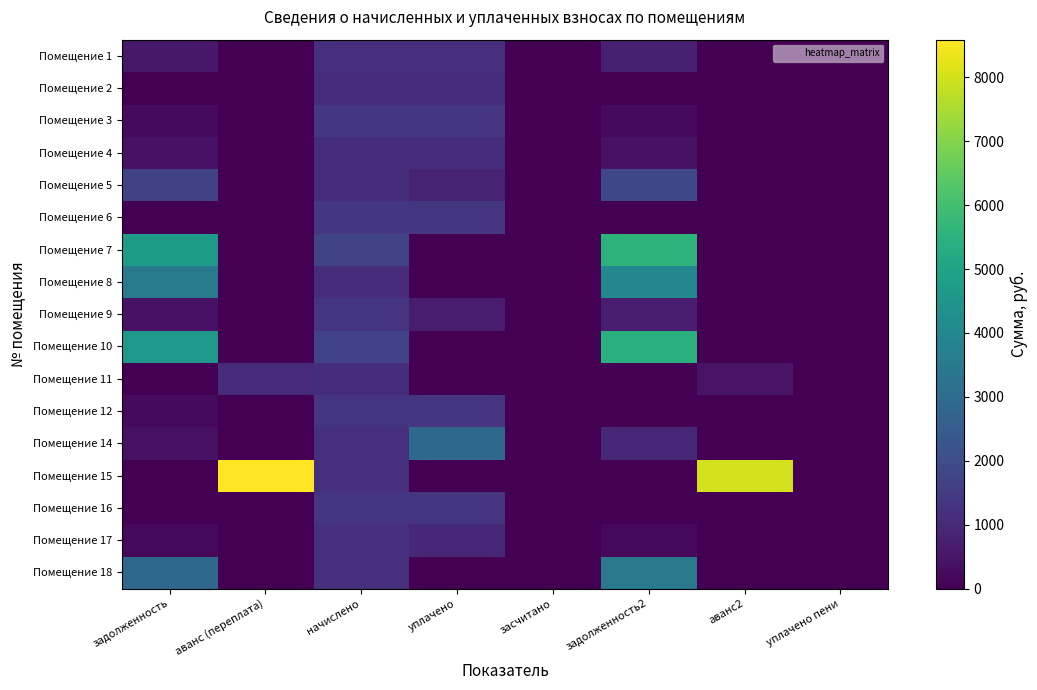

Rank the series at аванс (переплата) from highest to lowest value.

Помещение 15, Помещение 11, Помещение 1, Помещение 2, Помещение 3, Помещение 4, Помещение 5, Помещение 6, Помещение 7, Помещение 8, Помещение 9, Помещение 10, Помещение 12, Помещение 14, Помещение 16, Помещение 17, Помещение 18